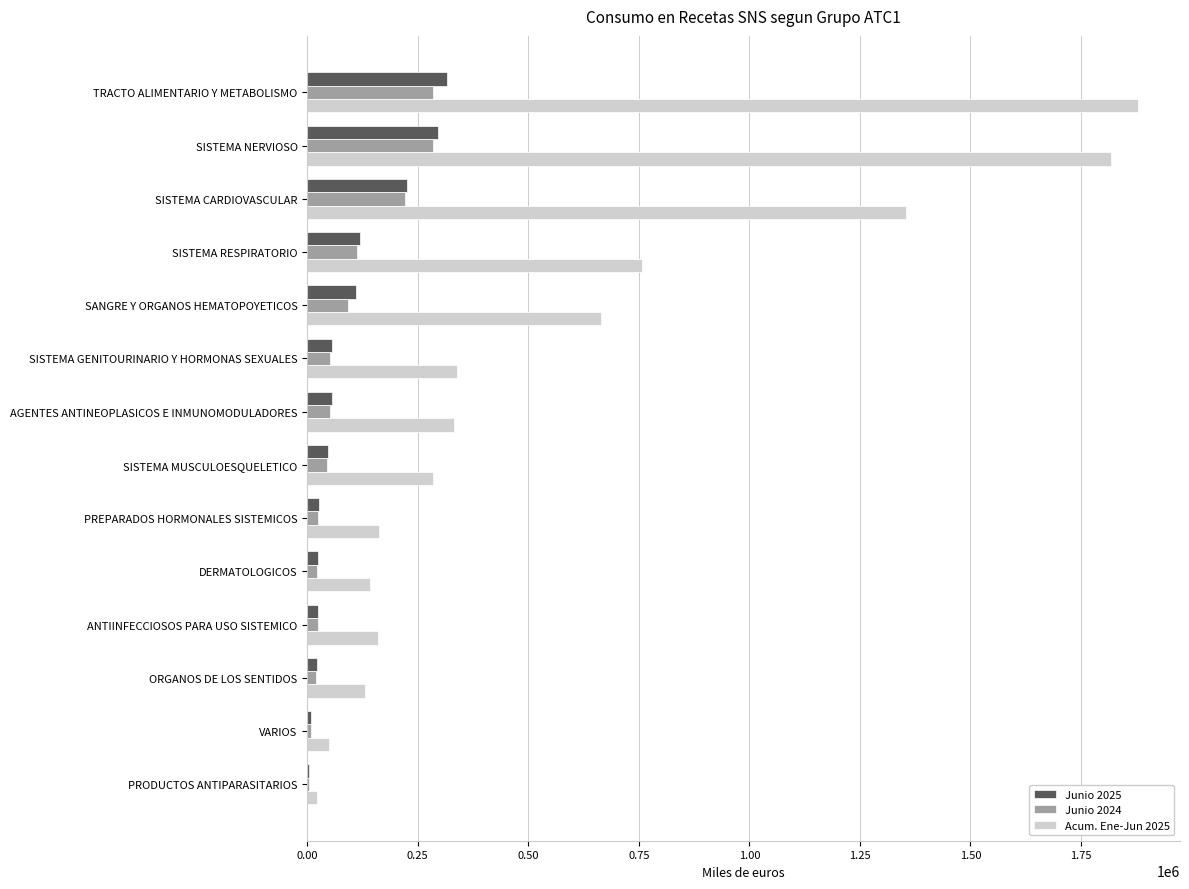

At which category does the chart reach its peak across all series?

TRACTO ALIMENTARIO Y METABOLISMO